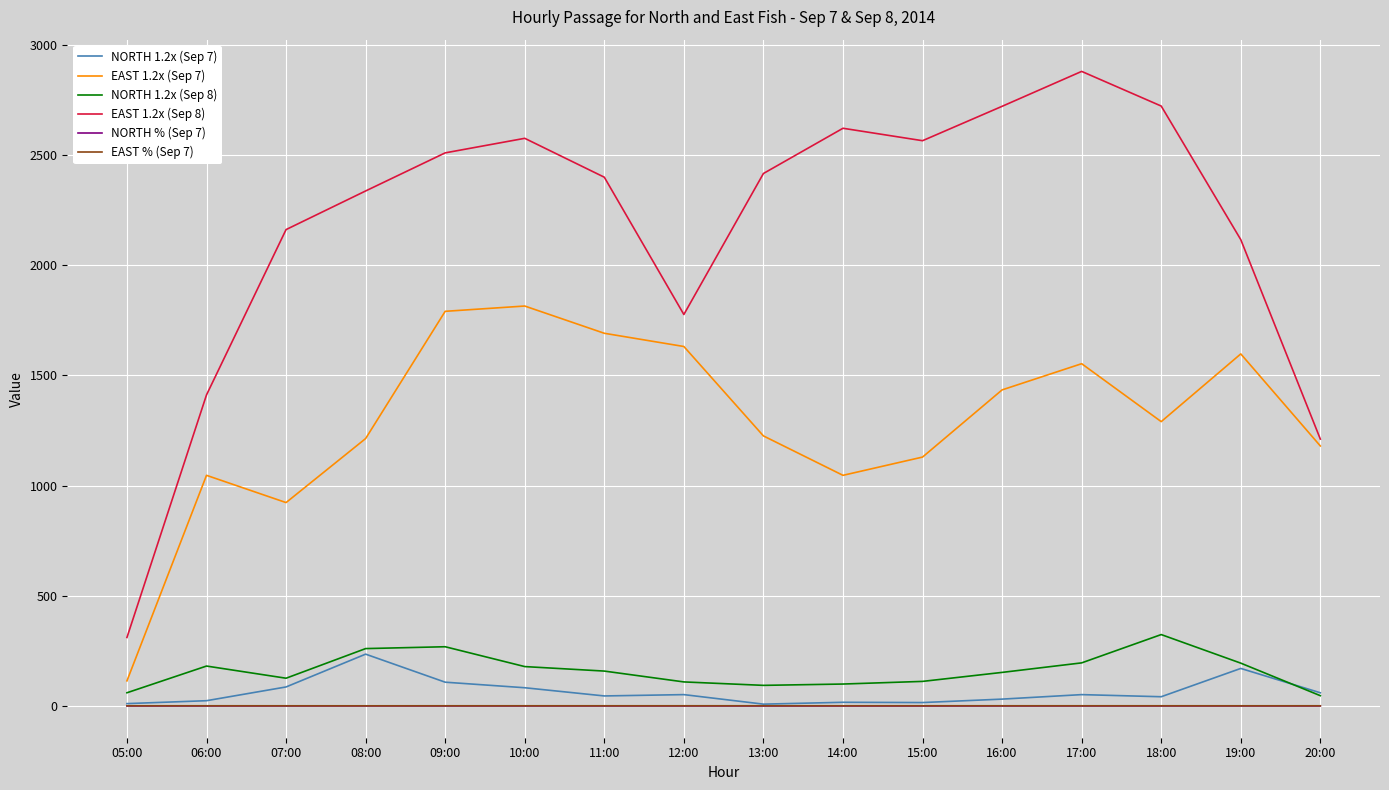

True or false: EAST 1.2x (Sep 8) and NORTH 1.2x (Sep 7) intersect in this chart.

False